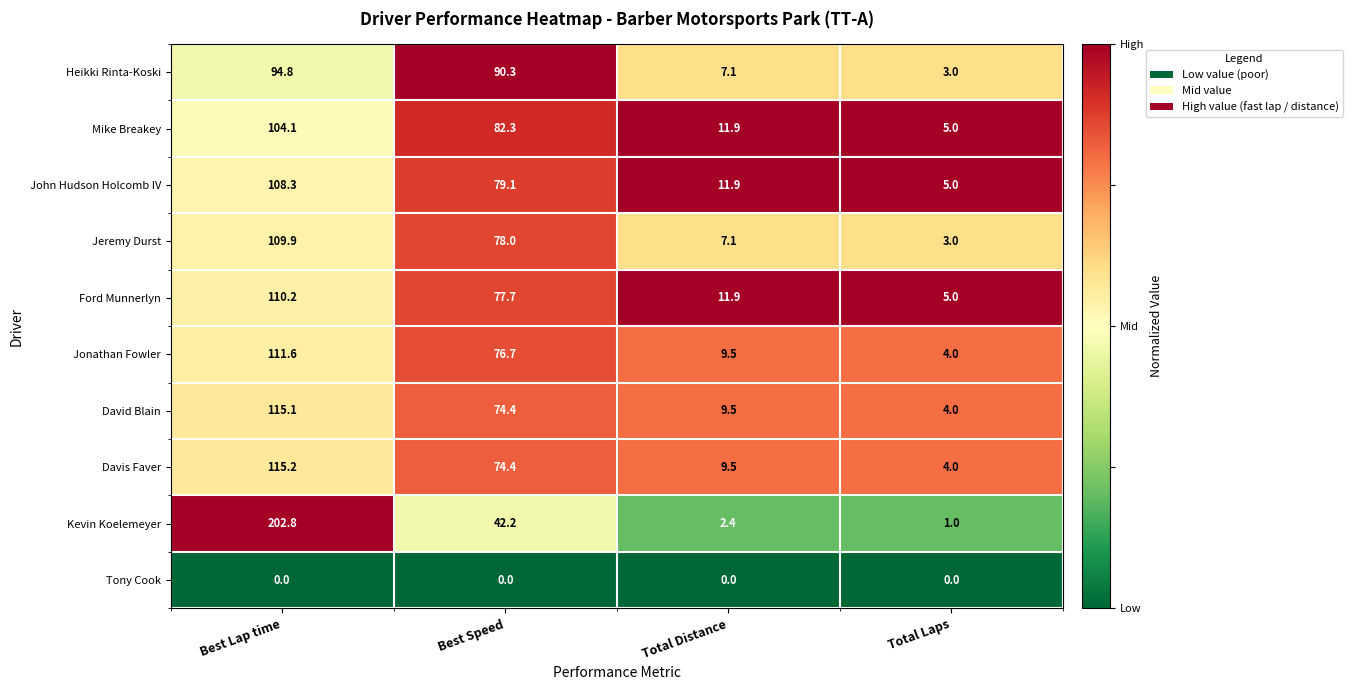

Count the number of categories in the chart.

4